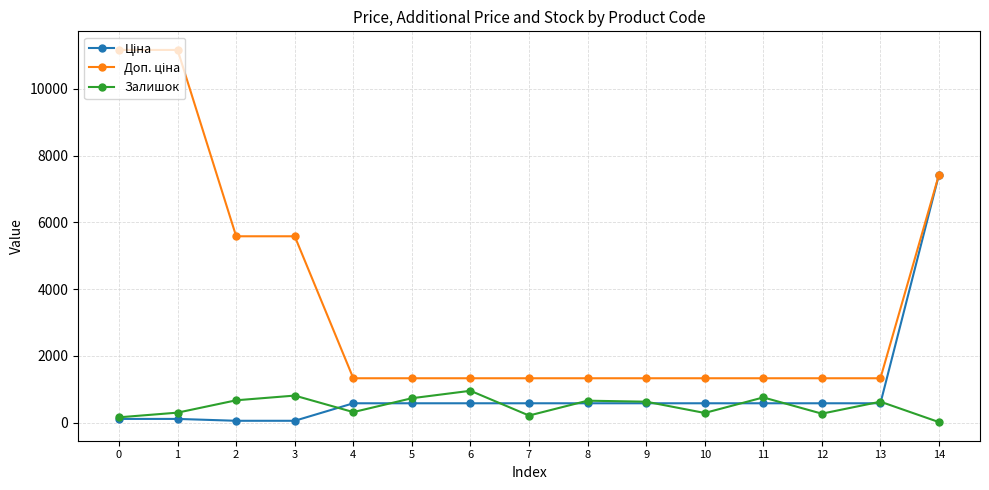

At which category does Залишок reach its first local valley?

4